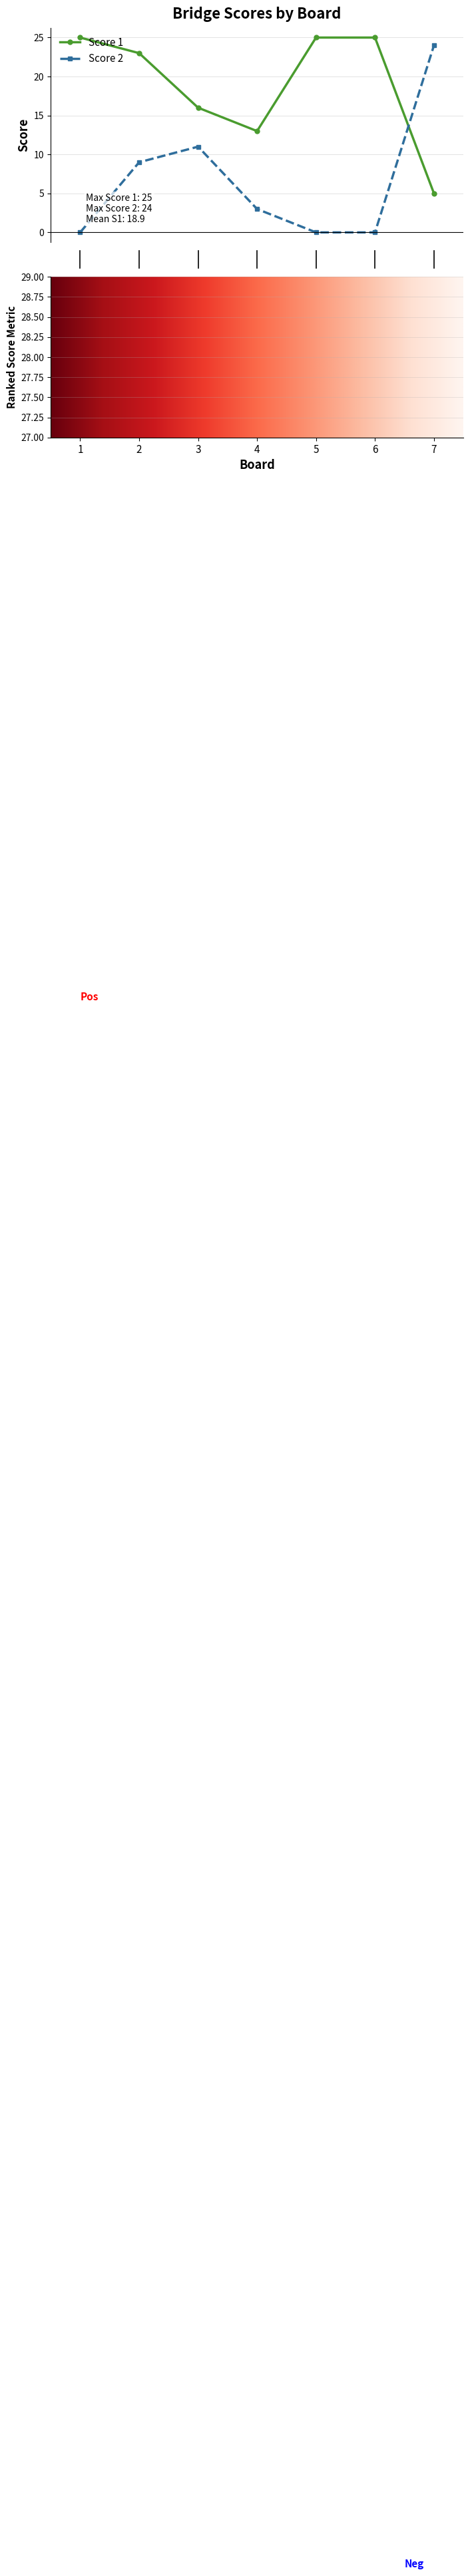

How many Score 1 values are between 13 and 25?

6